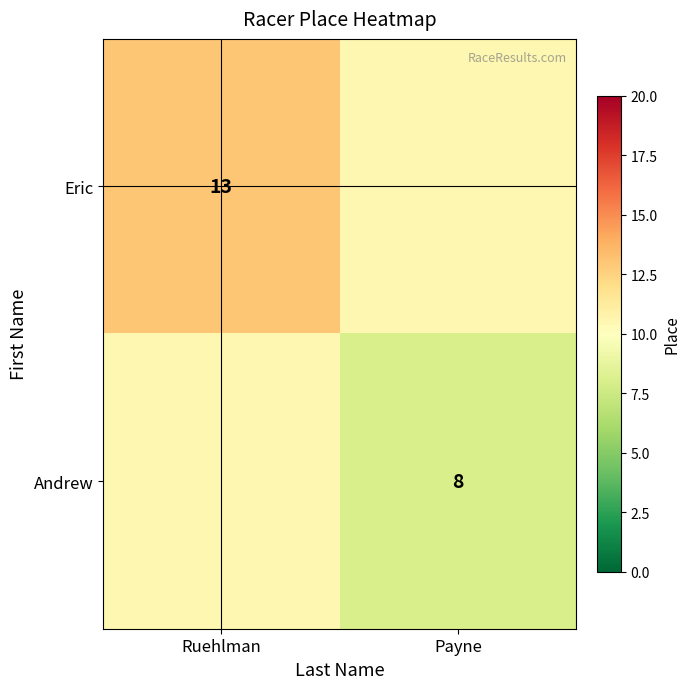

Is the value of Andrew at Payne greater than the value of Eric at Ruehlman?

No